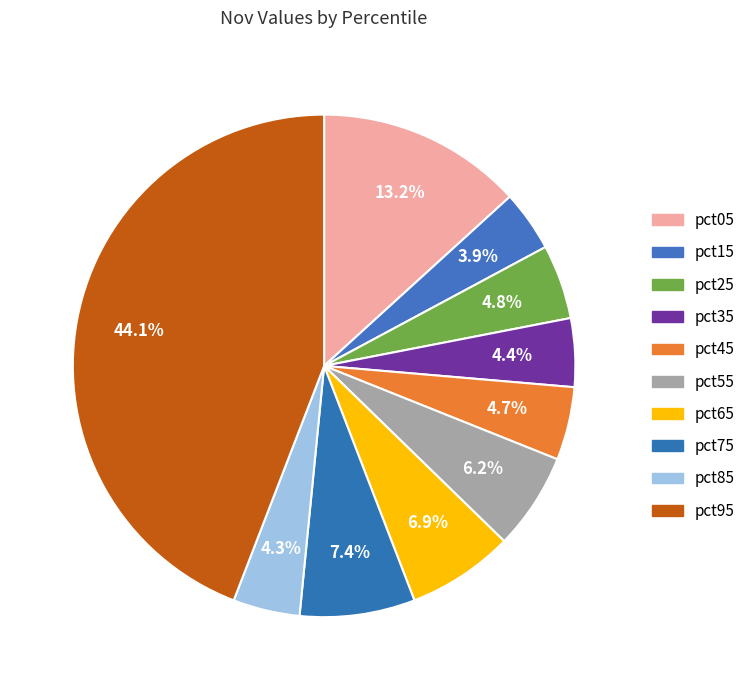

To the nearest percent, what is the difference between the largest and smallest slice percentages?

40%